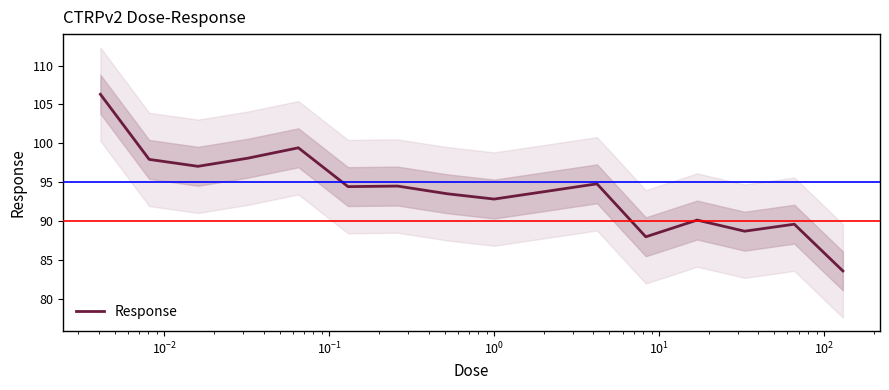

What is the minimum value for Response?

83.6